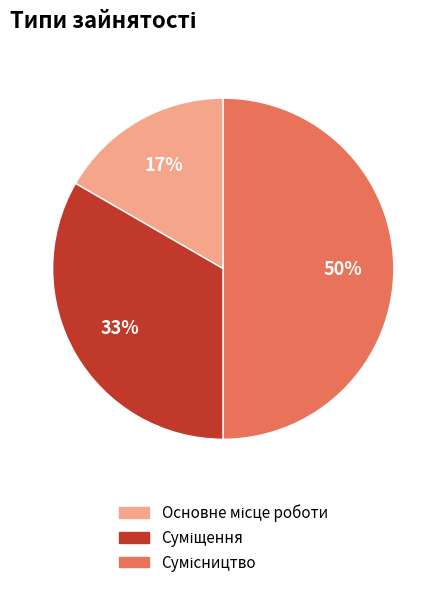

To the nearest percent, what is the difference between the largest and smallest slice percentages?

33%